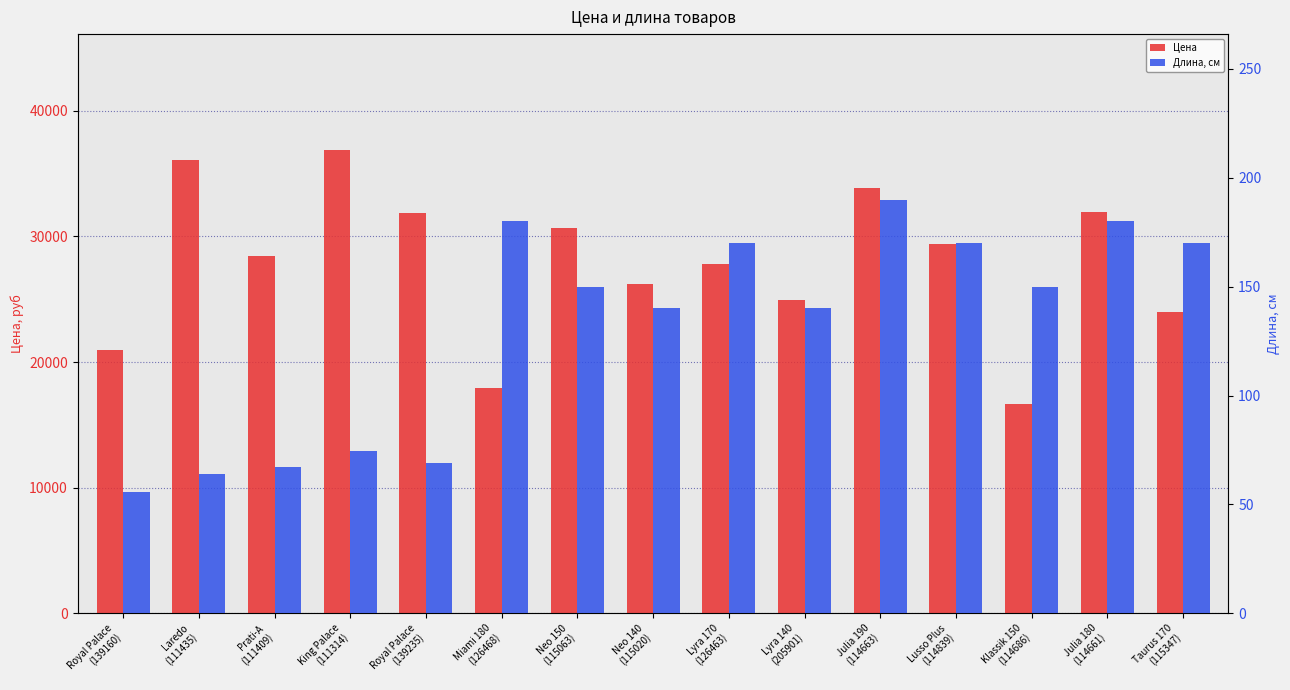

What is the highest value of the Длина, см series?

190.0